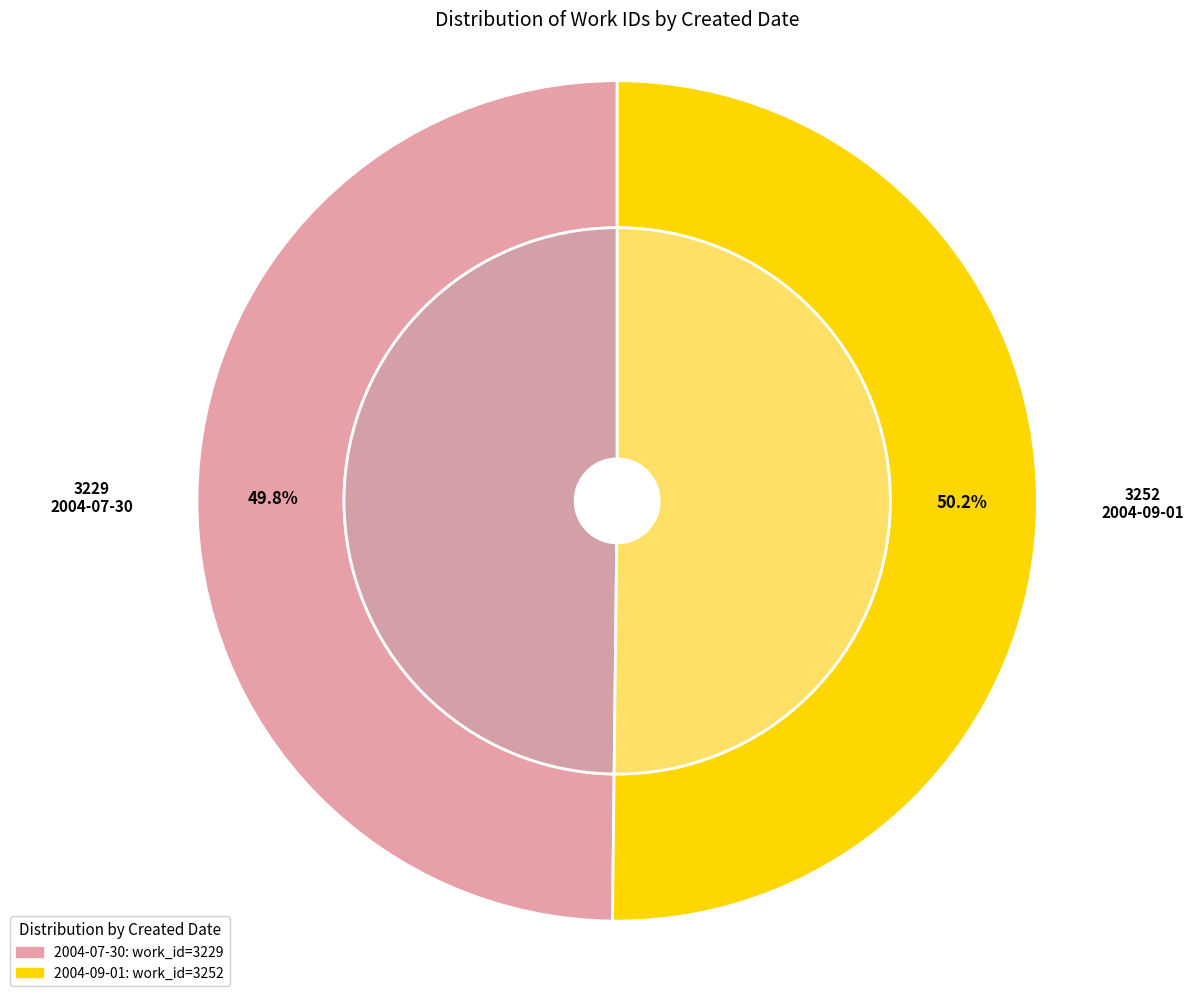

Which slice represents more than half of the pie?

2004-09-01